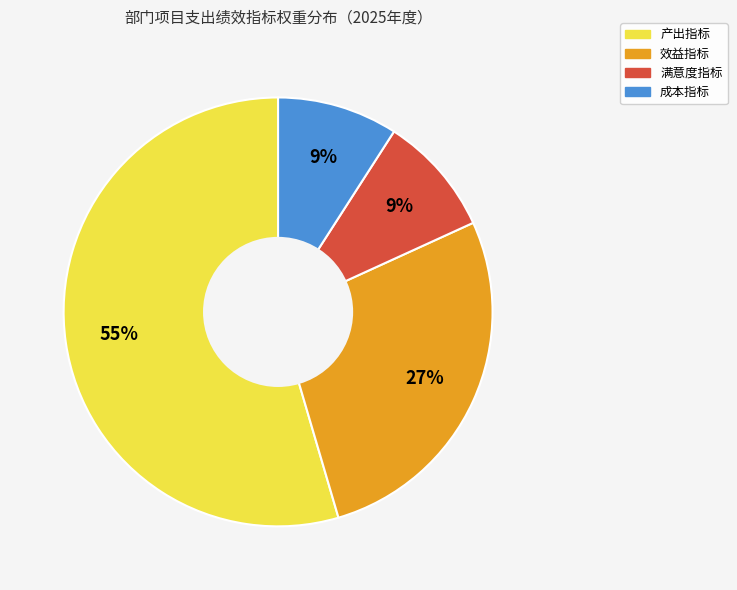

Combined, do 产出指标 and 效益指标 account for over 50%?

Yes